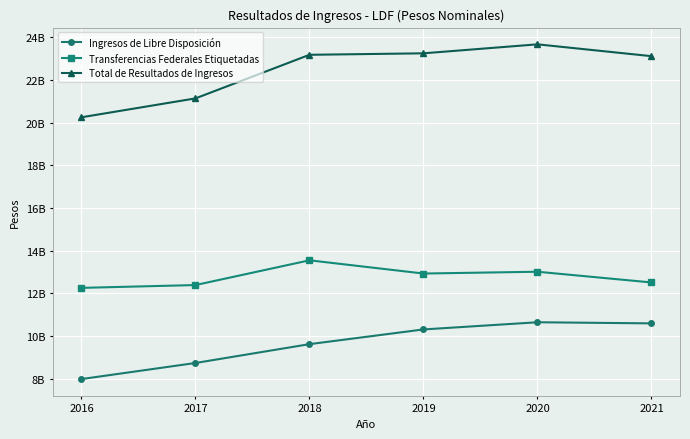

List the series in order of their peak value, highest first.

Total de Resultados de Ingresos, Transferencias Federales Etiquetadas, Ingresos de Libre Disposición